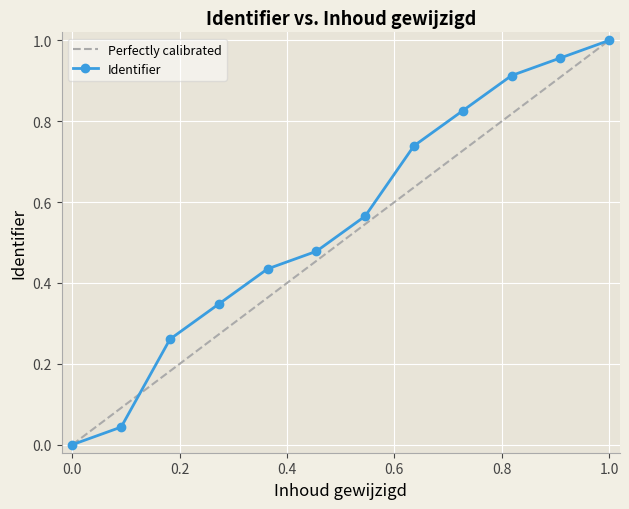

How many lines are shown in the chart?

1